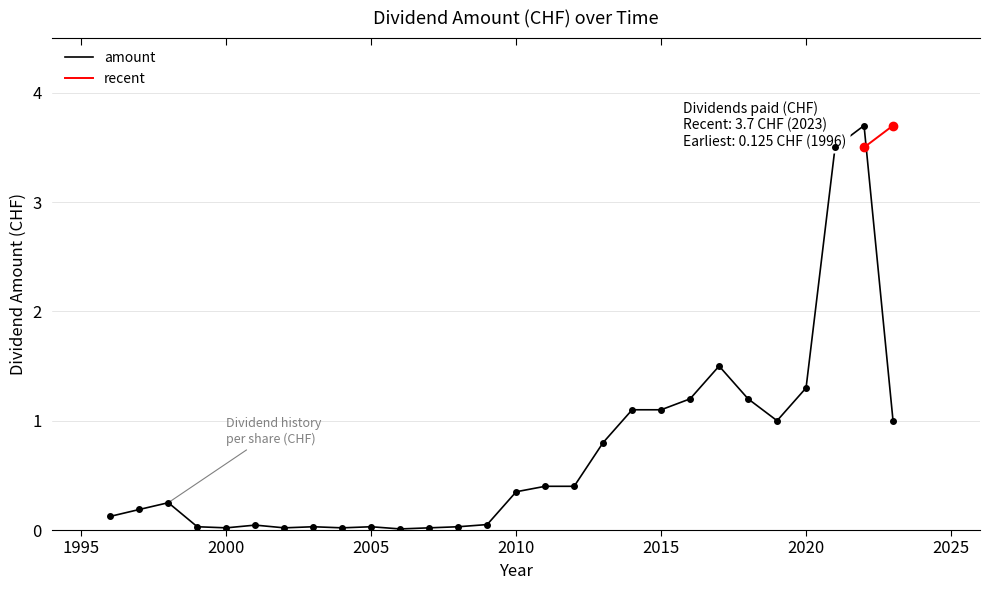

How many interior local peaks (higher than both neighbors) does the data have?

6